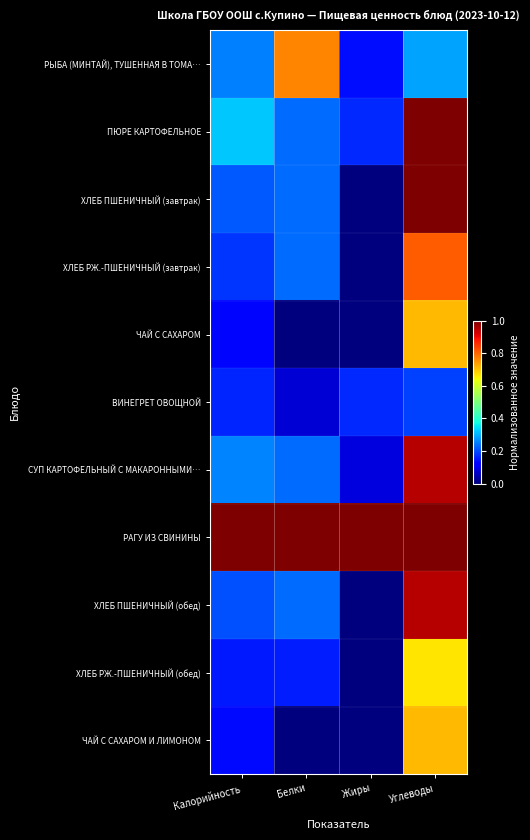

Reading left to right, transcribe all the data shown in this chart.

РЫБА (МИНТАЙ), ТУШЕННАЯ В ТОМА…: Калорийность=0.2	Белки=0.8	Жиры=0.1	Углеводы=0.3
ПЮРЕ КАРТОФЕЛЬНОЕ: Калорийность=0.3	Белки=0.2	Жиры=0.2	Углеводы=1.0
ХЛЕБ ПШЕНИЧНЫЙ (завтрак): Калорийность=0.2	Белки=0.2	Жиры=0.0	Углеводы=1.0
ХЛЕБ РЖ.-ПШЕНИЧНЫЙ (завтрак): Калорийность=0.2	Белки=0.2	Жиры=0.0	Углеводы=0.8
ЧАЙ С САХАРОМ: Калорийность=0.1	Белки=0.0	Жиры=0.0	Углеводы=0.7
ВИНЕГРЕТ ОВОЩНОЙ: Калорийность=0.2	Белки=0.1	Жиры=0.2	Углеводы=0.2
СУП КАРТОФЕЛЬНЫЙ С МАКАРОННЫМИ…: Калорийность=0.3	Белки=0.2	Жиры=0.1	Углеводы=1.0
РАГУ ИЗ СВИНИНЫ: Калорийность=1.0	Белки=1.0	Жиры=1.0	Углеводы=1.0
ХЛЕБ ПШЕНИЧНЫЙ (обед): Калорийность=0.2	Белки=0.2	Жиры=0.0	Углеводы=1.0
ХЛЕБ РЖ.-ПШЕНИЧНЫЙ (обед): Калорийность=0.1	Белки=0.2	Жиры=0.0	Углеводы=0.7
ЧАЙ С САХАРОМ И ЛИМОНОМ: Калорийность=0.1	Белки=0.0	Жиры=0.0	Углеводы=0.7